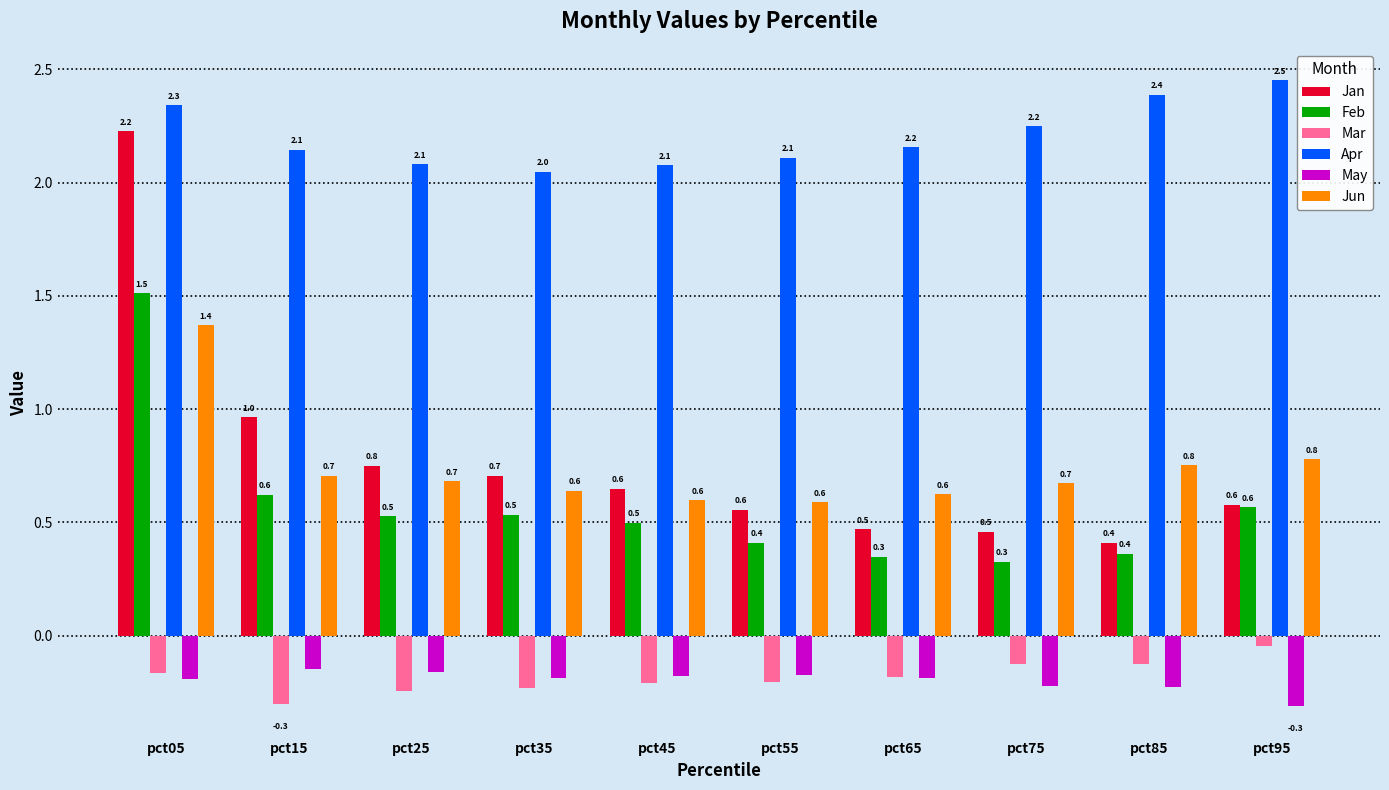

What is the sum of all Feb values?

5.7